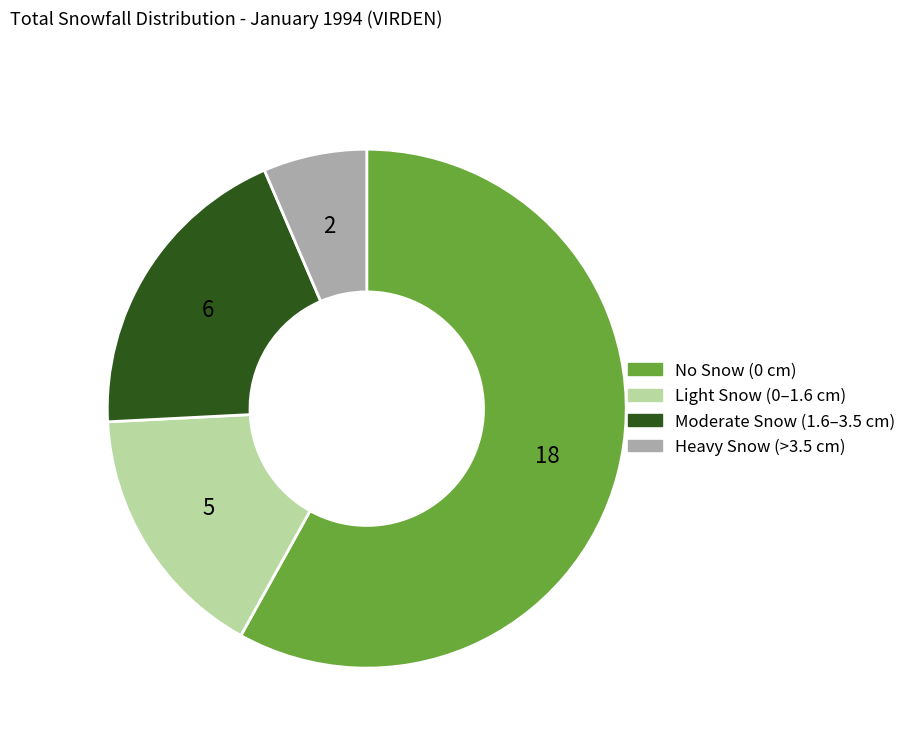

Combined, do No Snow (0 cm) and Light Snow (0–1.6 cm) account for over 50%?

Yes